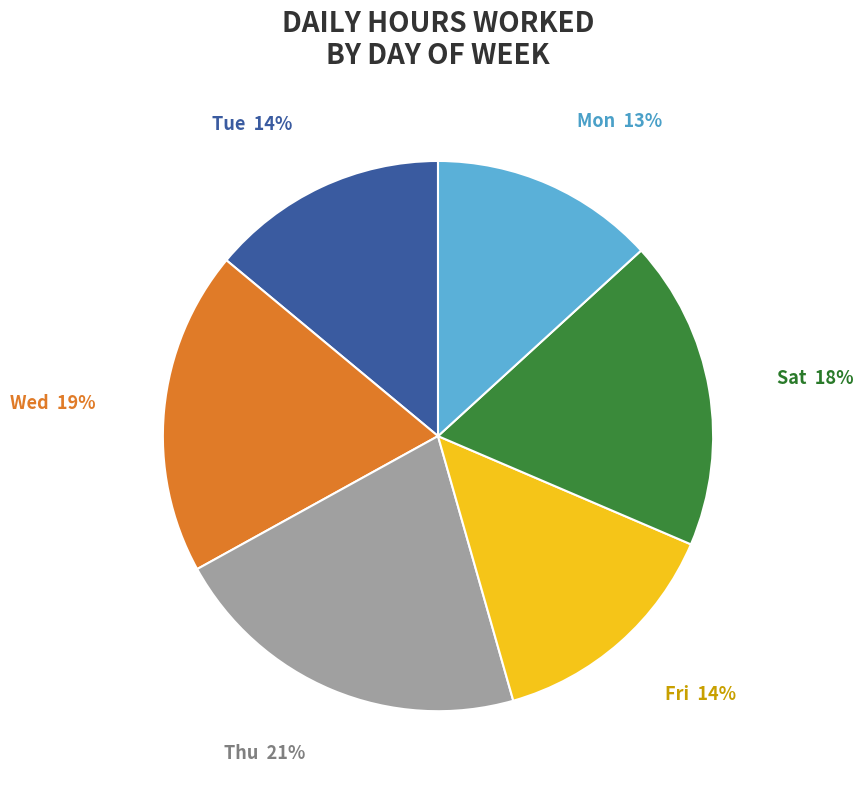

The Fri slice represents 14% of the pie. True or false?

True